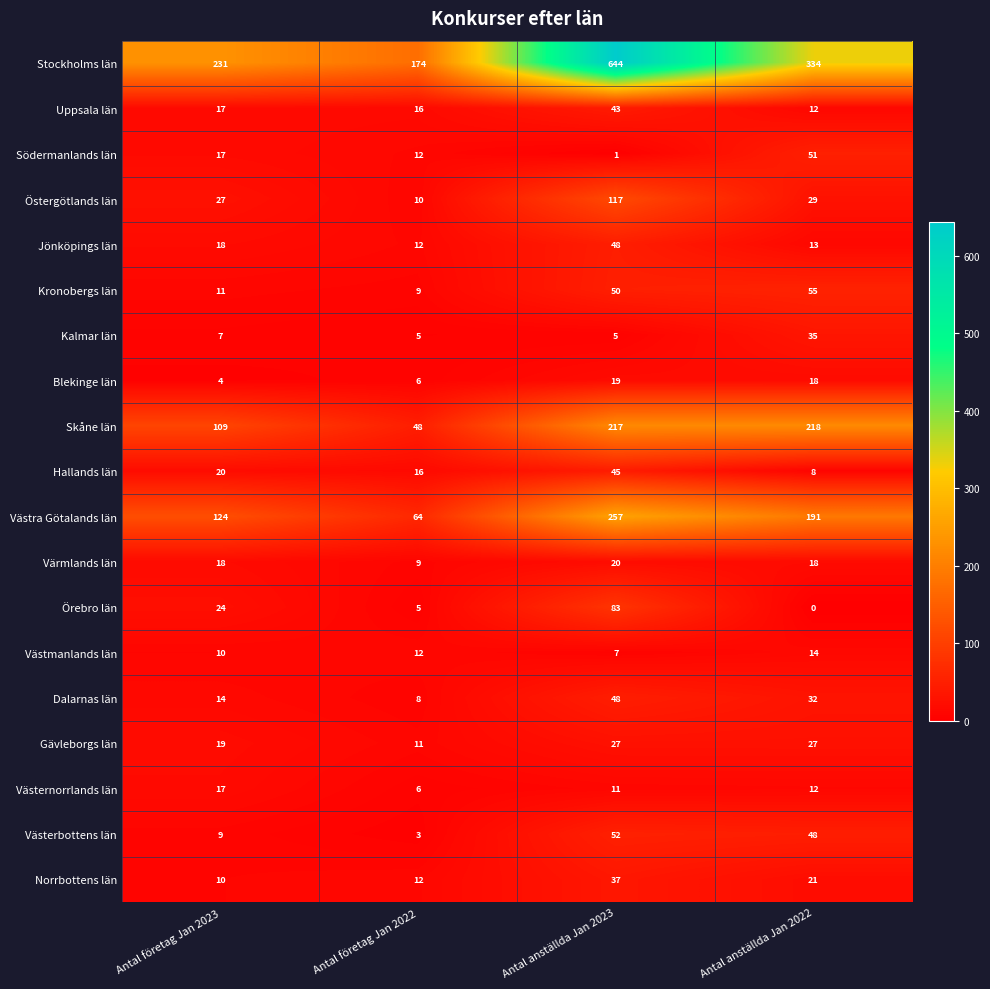

What is the sum of all Västmanlands län values?

43